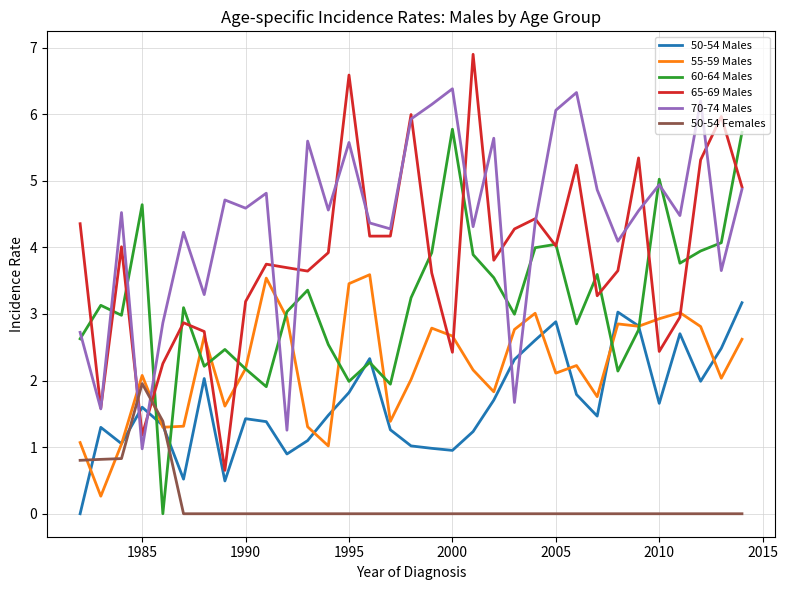

List the series in order of their peak value, lowest first.

50-54 Females, 50-54 Males, 55-59 Males, 60-64 Males, 70-74 Males, 65-69 Males